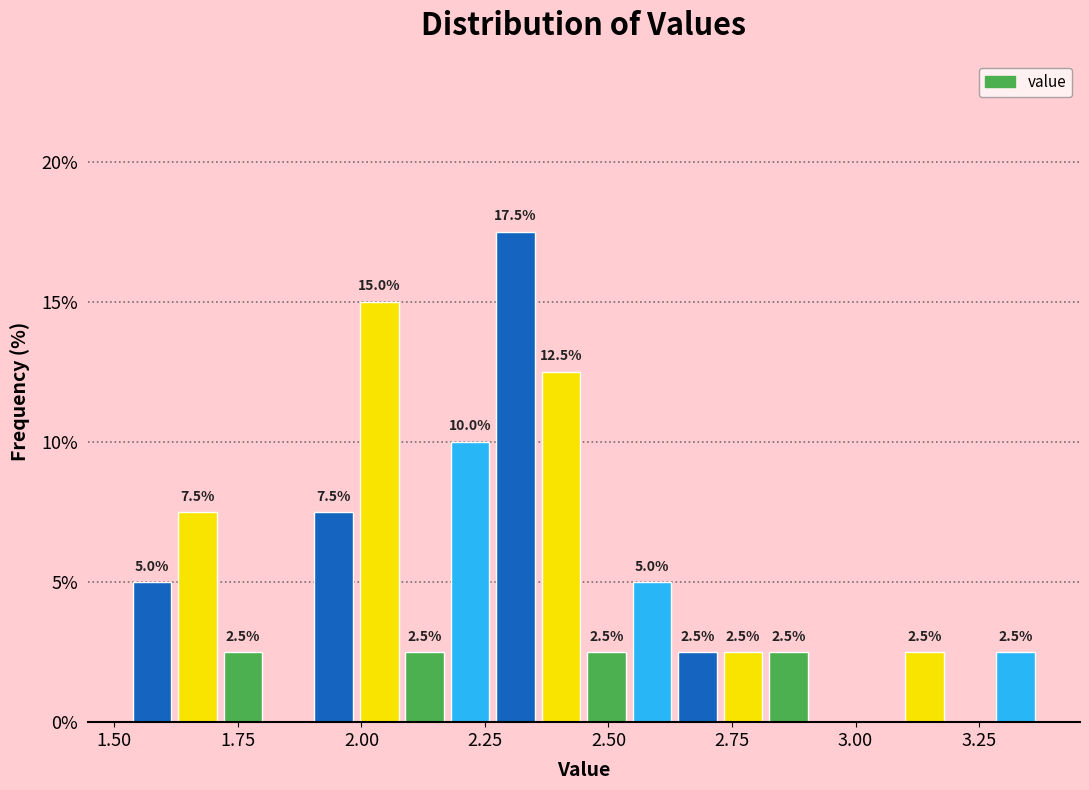

Around what value on the x-axis is the tallest bar? Give the approximate position of its centre, as read against the axis.

2.30